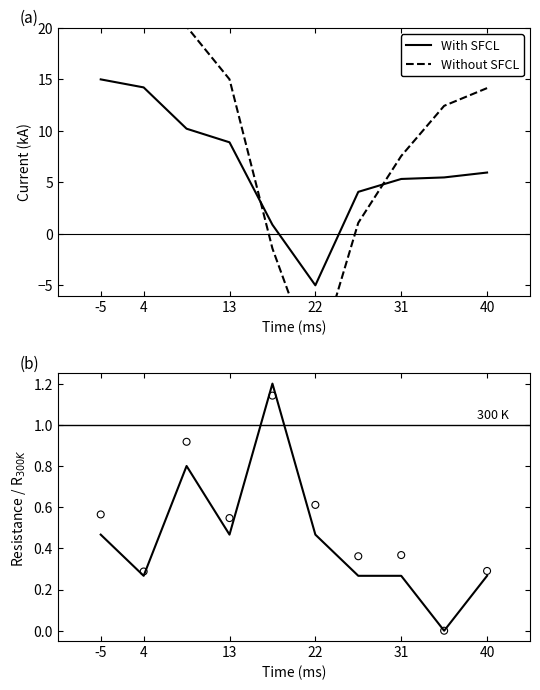

Which series has the largest total across all categories?

Without SFCL